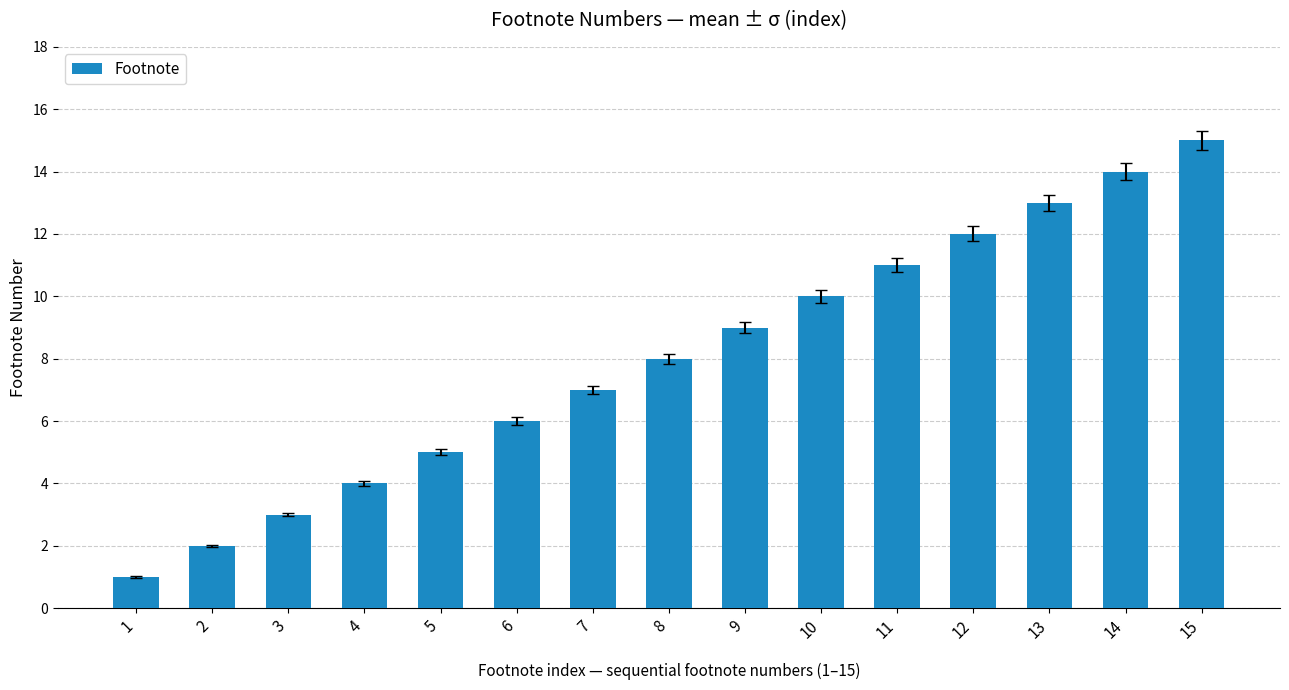

What is the ratio of the value at 12 to the value at 9?

1.3